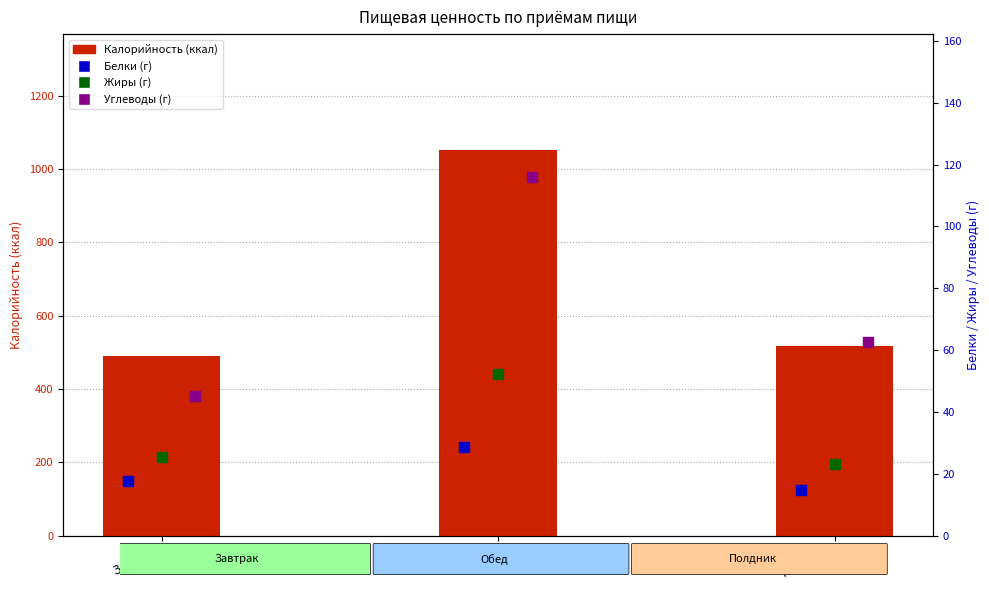

At how many categories does at least one series exceed 132?

3